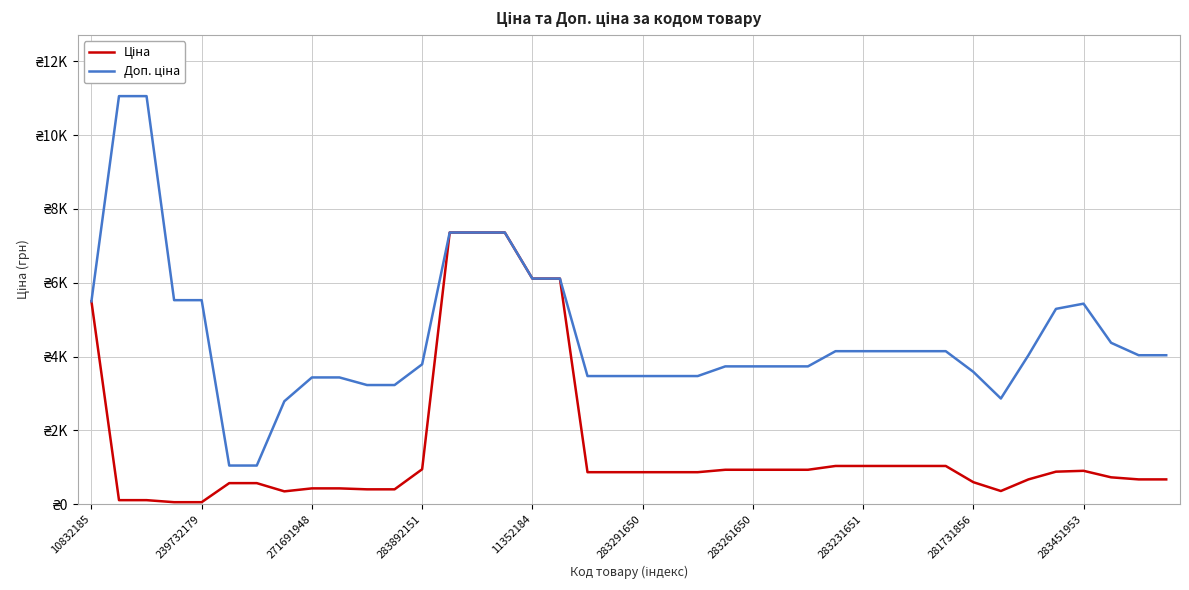

Does the chart have visible grid lines?

Yes